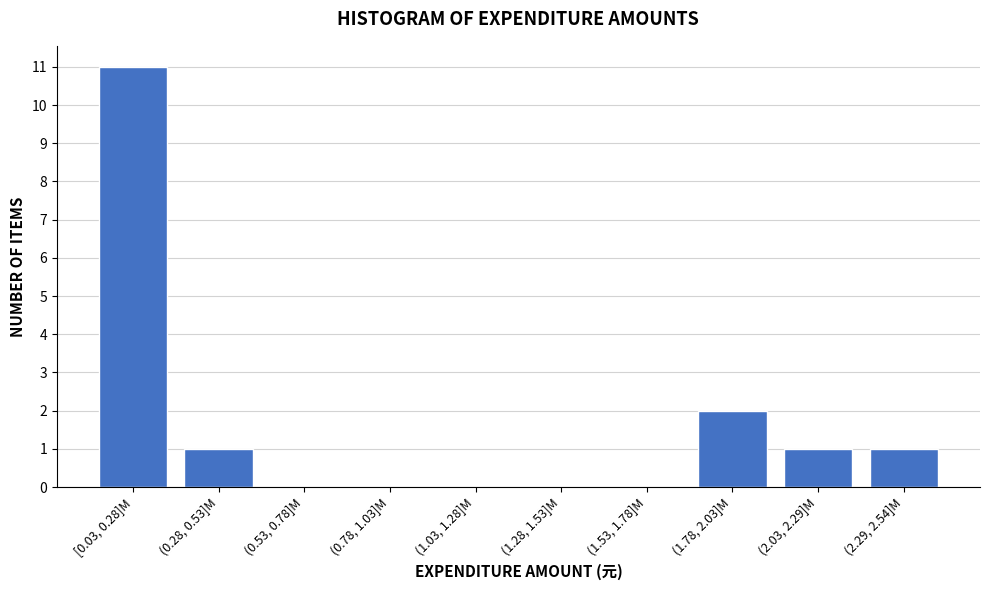

Reading left to right, what are all the values shown in this chart?

[0.03, 0.28]M=11	(0.28, 0.53]M=1	(0.53, 0.78]M=0	(0.78, 1.03]M=0	(1.03, 1.28]M=0	(1.28, 1.53]M=0	(1.53, 1.78]M=0	(1.78, 2.03]M=2	(2.03, 2.29]M=1	(2.29, 2.54]M=1